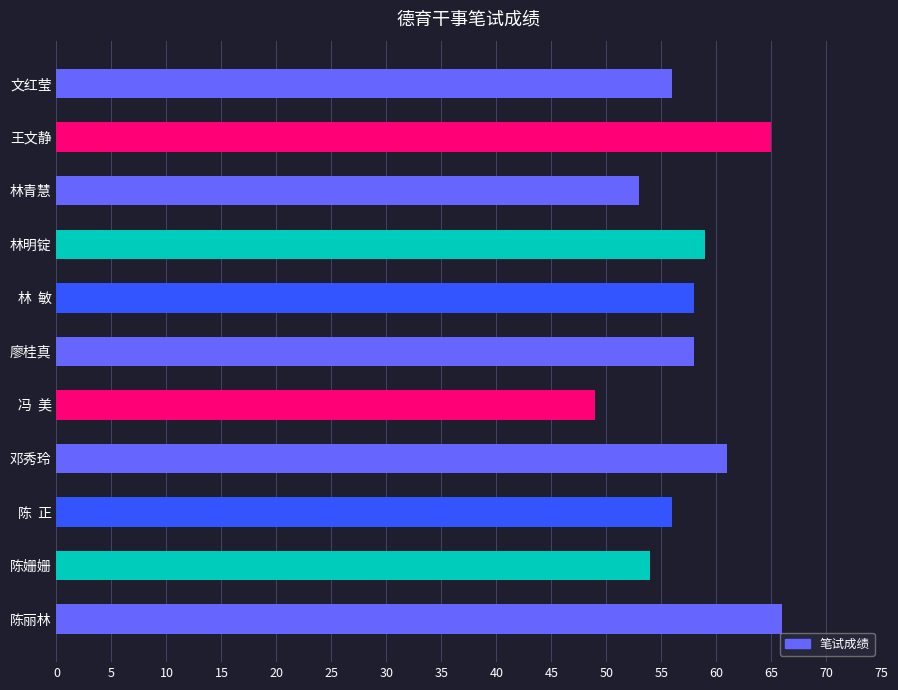

The value at 王文静 is 115. True or false?

False